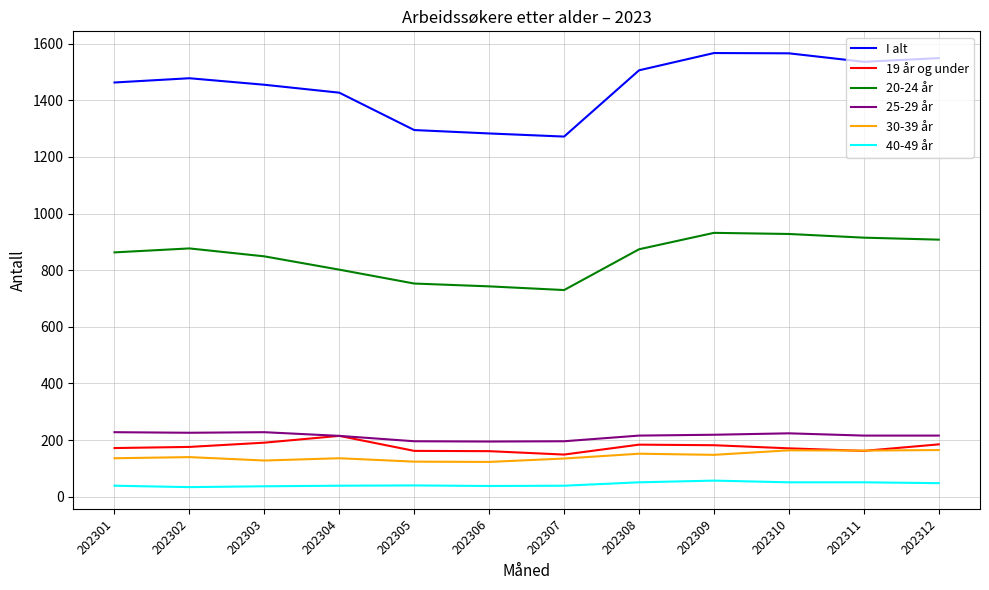

The 25-29 år series shows 196 at 202307. True or false?

True